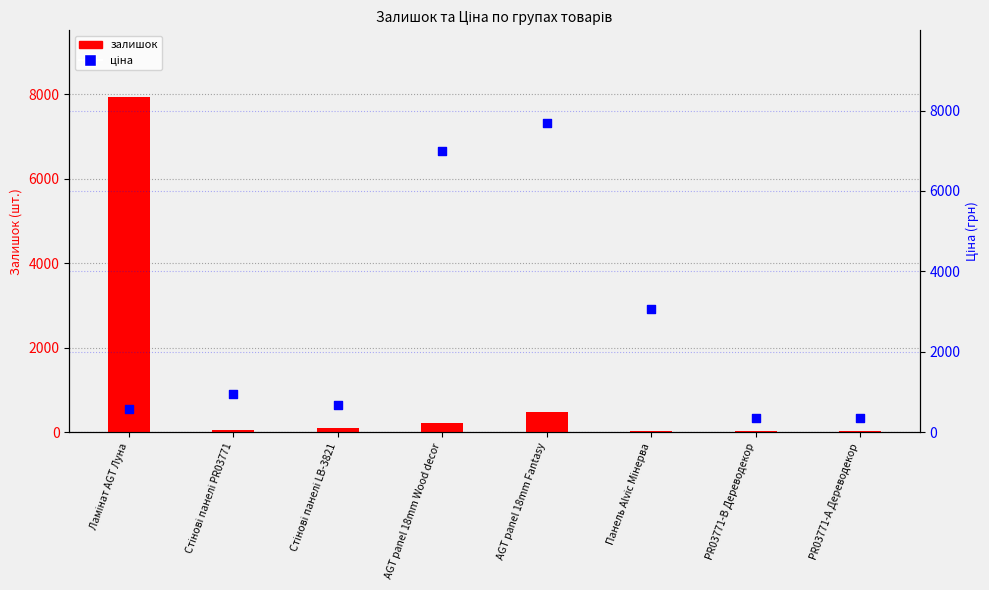

At which category is the sum across all series the highest?

Ламінат AGT Луна